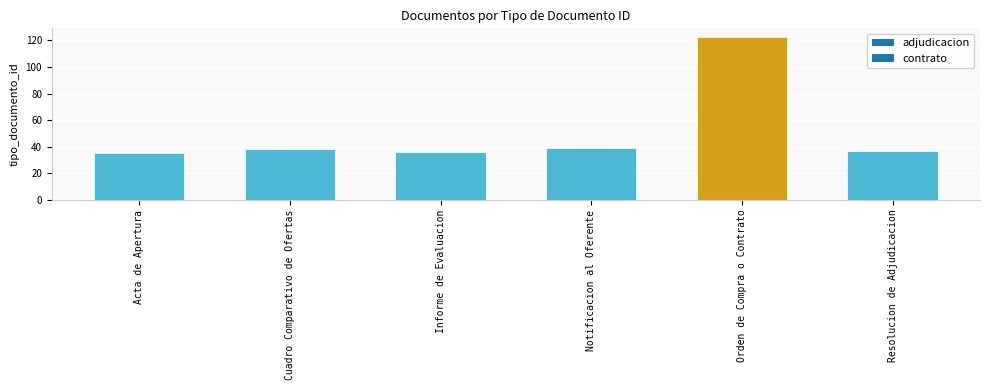

True or false: the data shows 38 at Cuadro Comparativo de Ofertas.

True